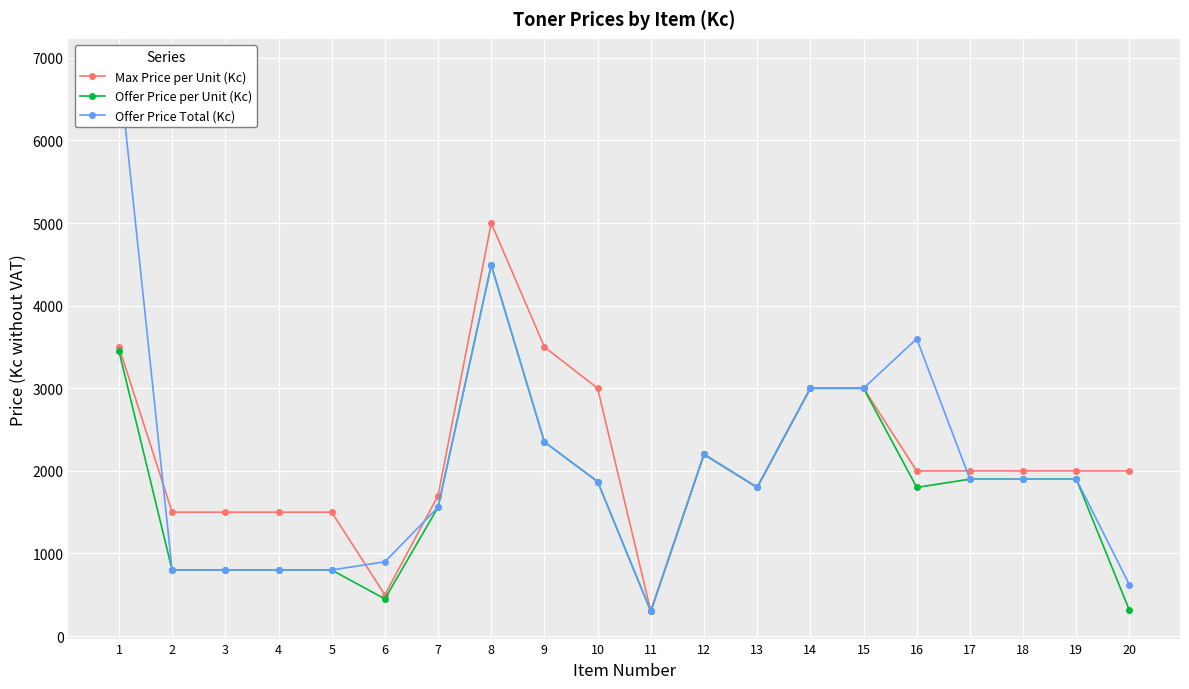

What is the value of the Offer Price per Unit (Kc) point at the 3rd from the left?

800